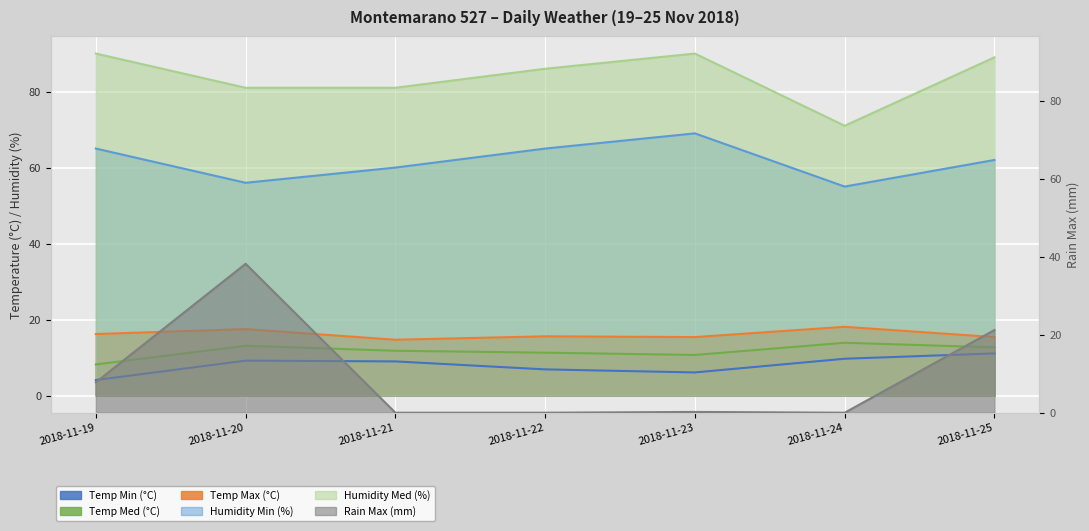

Is the value of Temp Min (°C) at 2018-11-19 greater than the value of Humidity Med (%) at 2018-11-21?

No